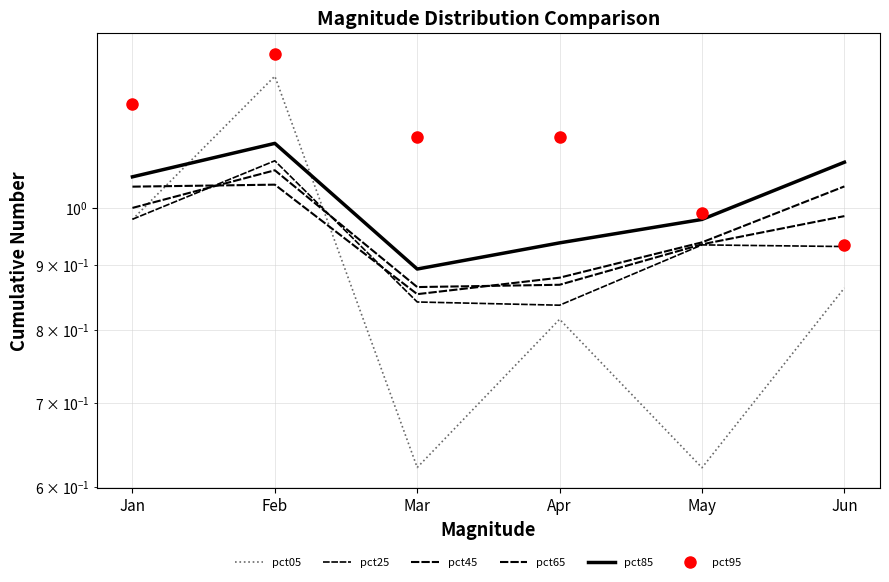

True or false: pct45 and pct95 intersect in this chart.

True